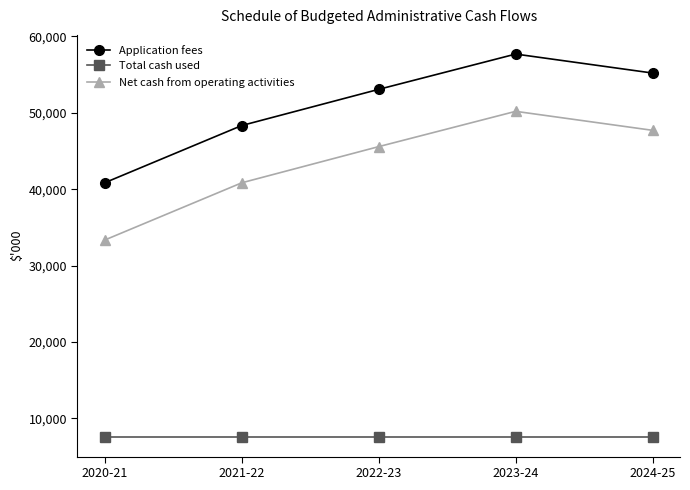

How many values in the Application fees series are below 53077?

2